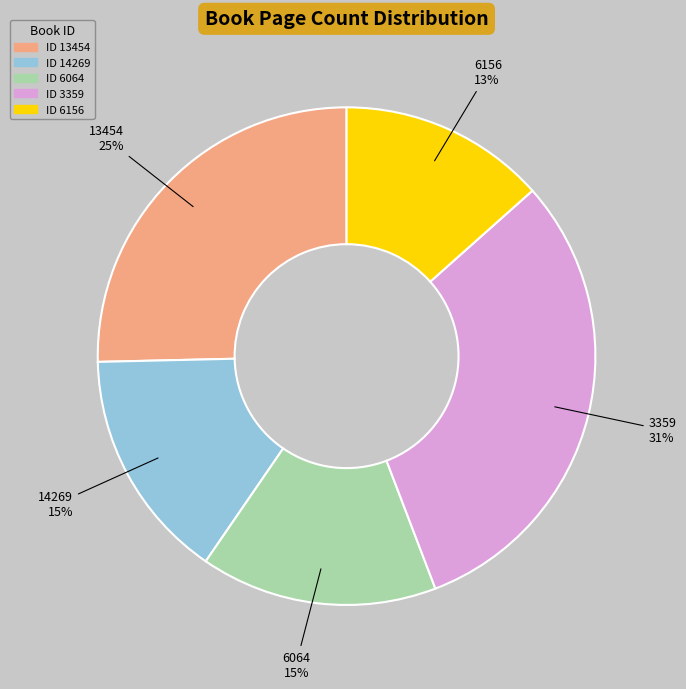

Which slice is the smallest?

ID 6156